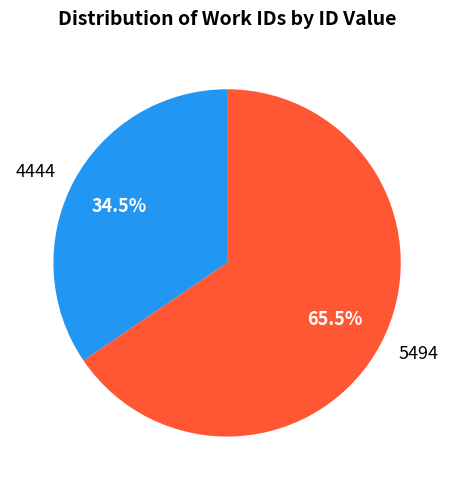

Approximately how many times larger is the value at 4444 compared to 5494?

0.5